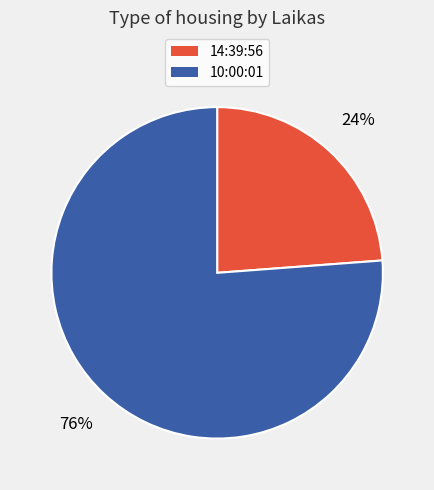

To the nearest percent, what is the difference between the 14:39:56 and 10:00:01 slice percentages?

52%